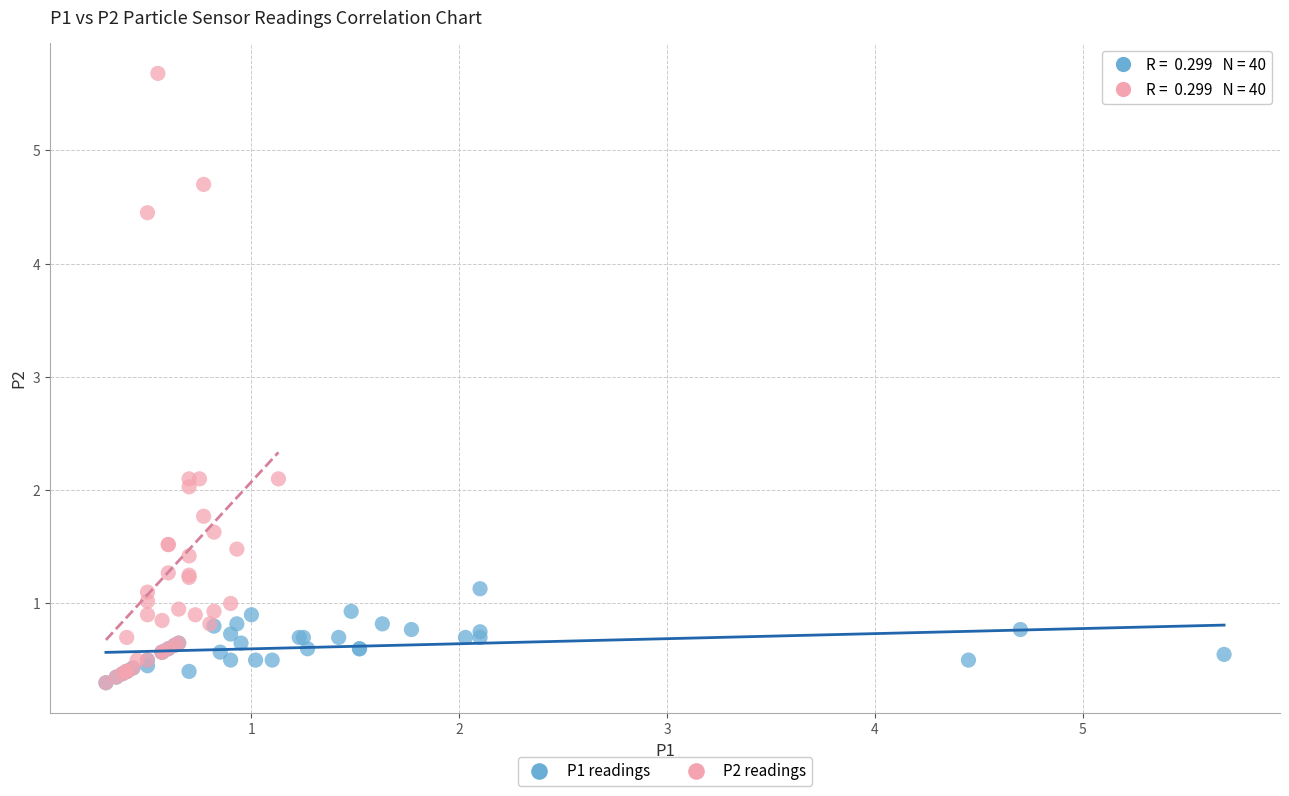

What are all the series names shown in the legend?

P1 readings, P2 readings